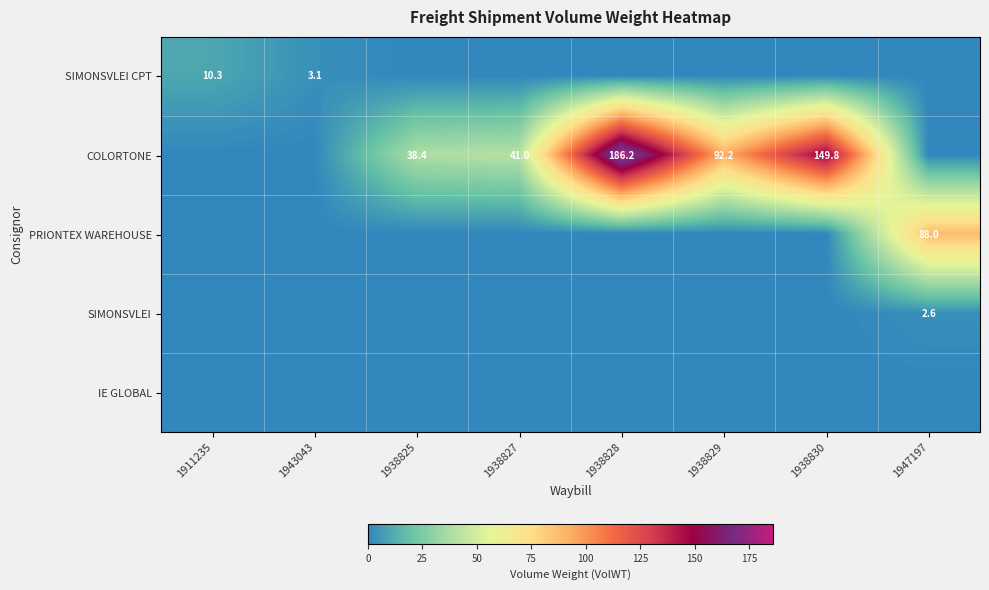

The value of COLORTONE at 1938829 is 48.0. True or false?

False